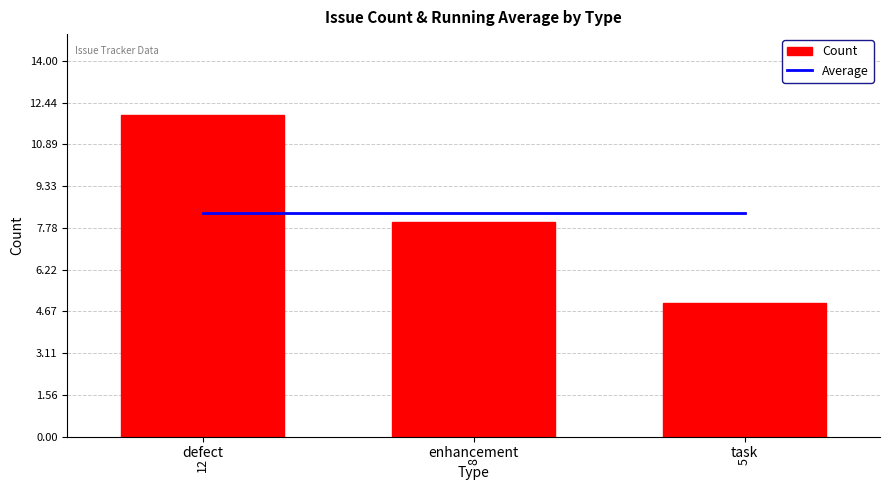

At task, list the series in order from largest to smallest.

Average, Count